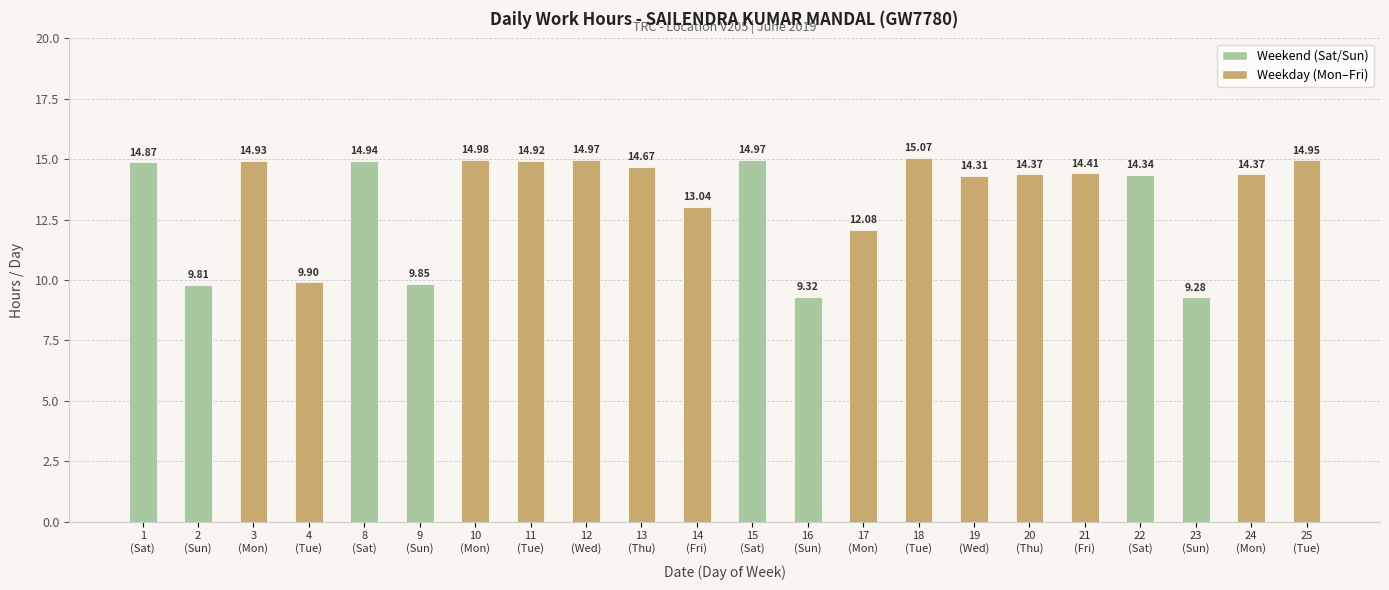

What position from the left is 8
(Sat)?

5